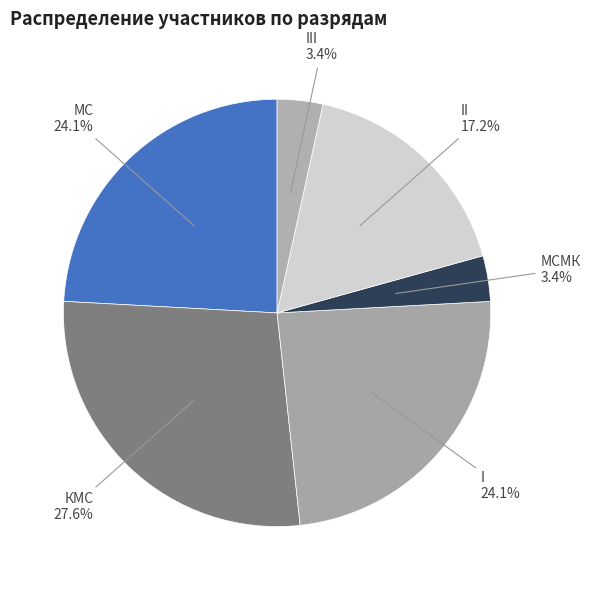

Is there any slice that represents more than half of the pie?

No